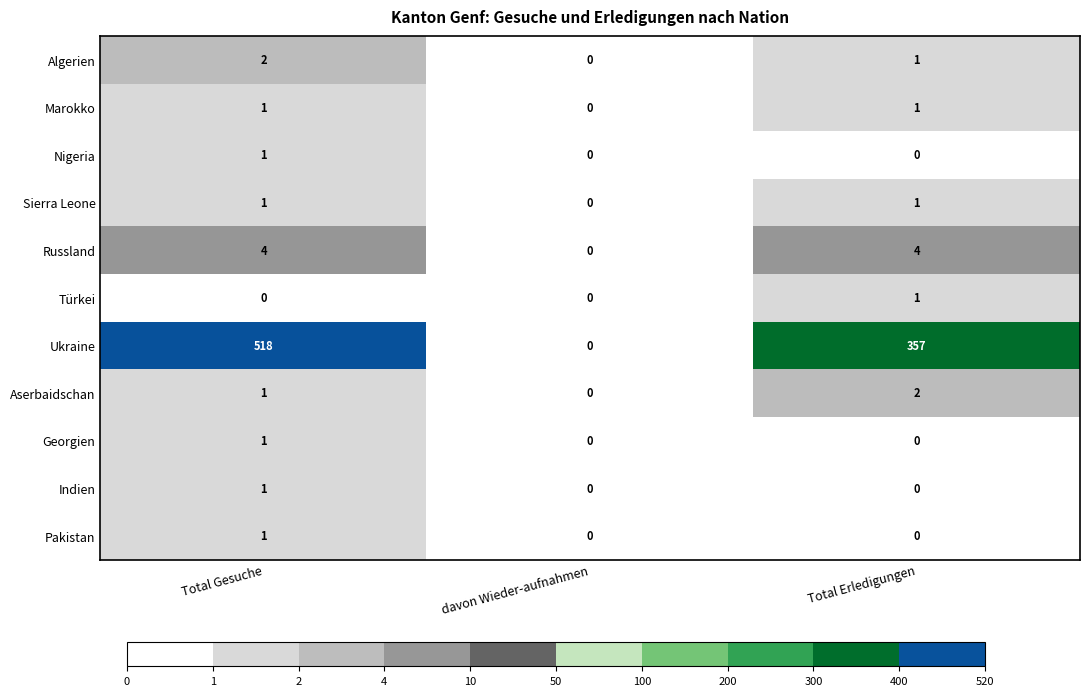

At which category is the sum across all series the highest?

Total Gesuche